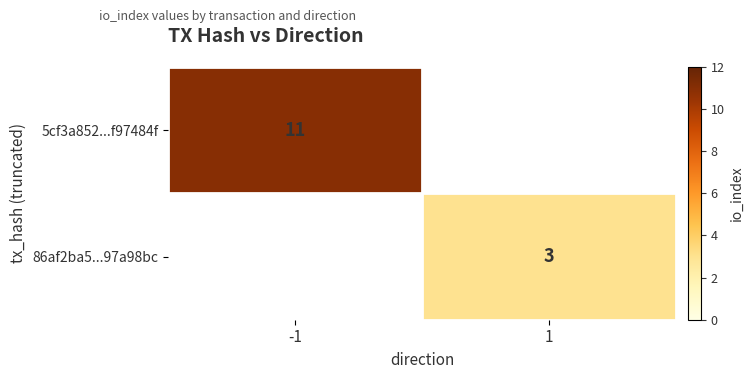

Is the value of 5cf3a852...f97484f at -1 greater than the value of 86af2ba5...97a98bc at 1?

Yes